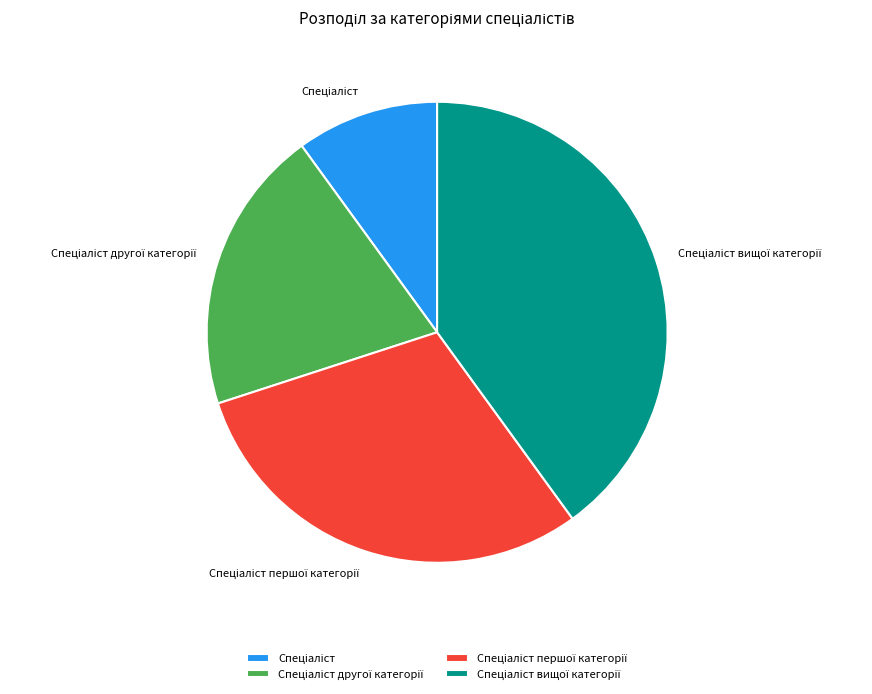

Is there a majority slice in this chart?

No